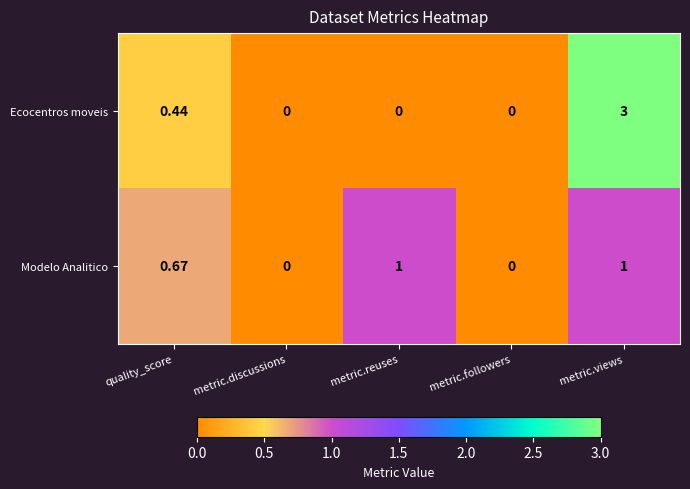

Which series has the widest spread of values?

Ecocentros moveis